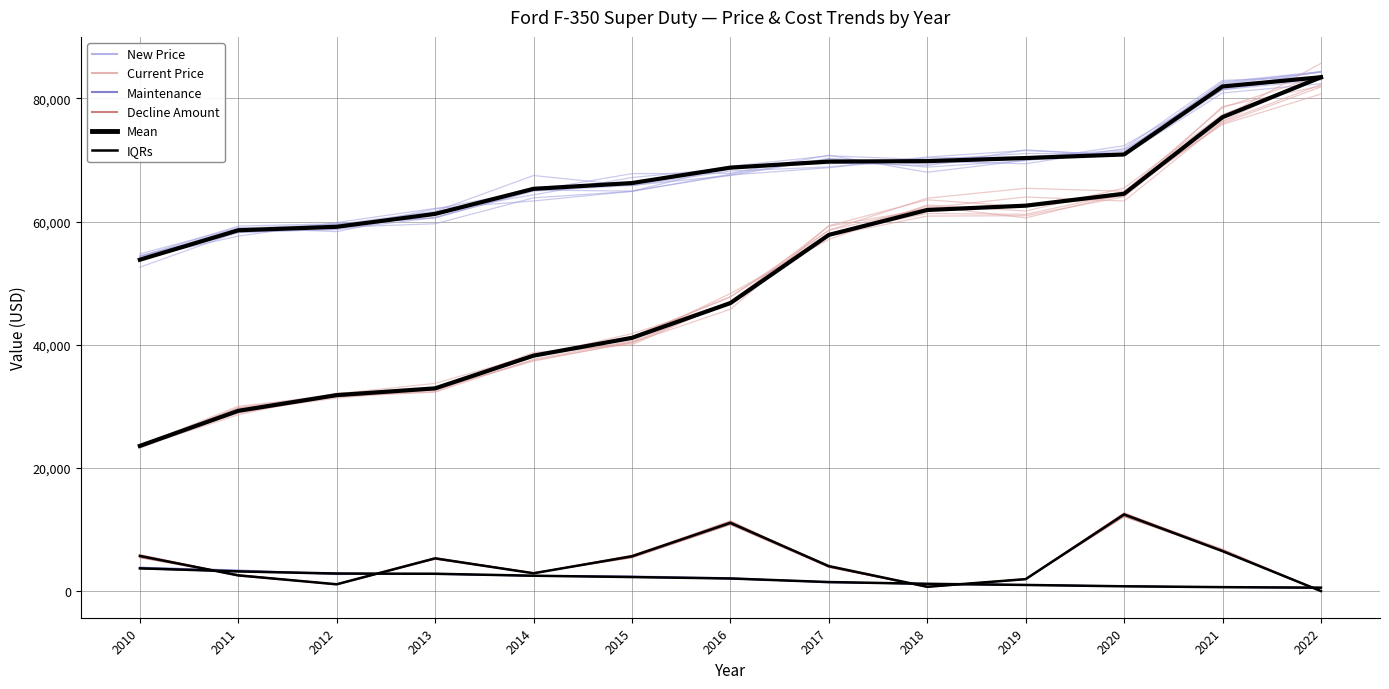

At which category is the sum across all series the highest?

2022